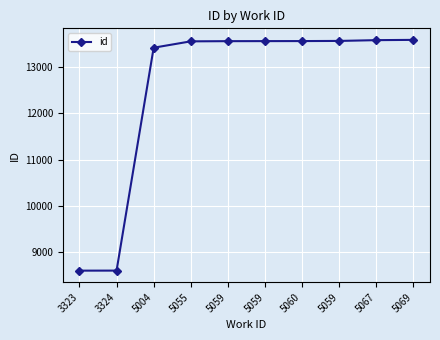

Is it true that the value at 5059 is 7289?

False